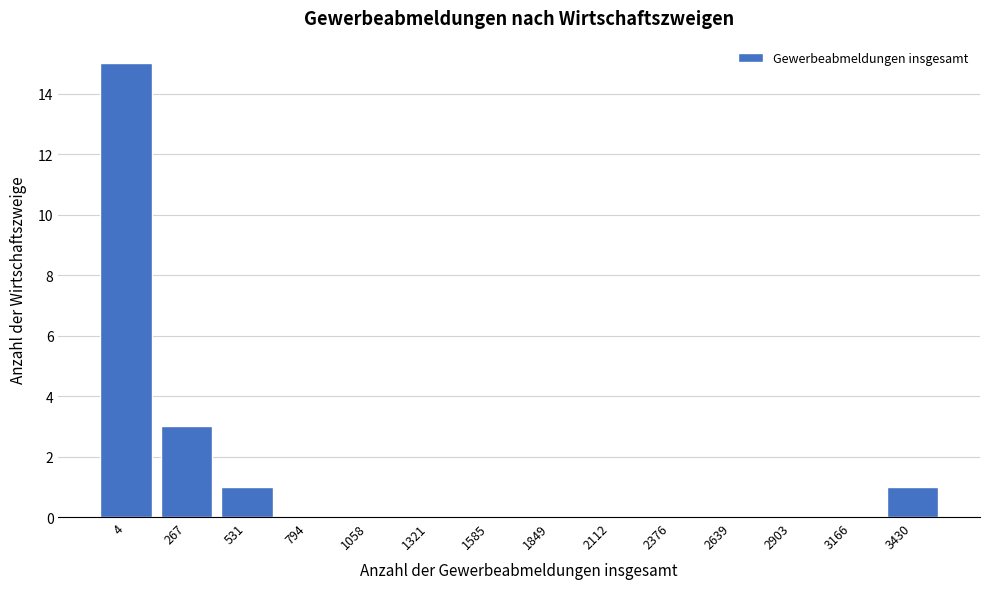

Reading left to right, extract all data points from this chart.

4=15	267=3	531=1	794=0	1058=0	1321=0	1585=0	1849=0	2112=0	2376=0	2639=0	2903=0	3166=0	3430=1